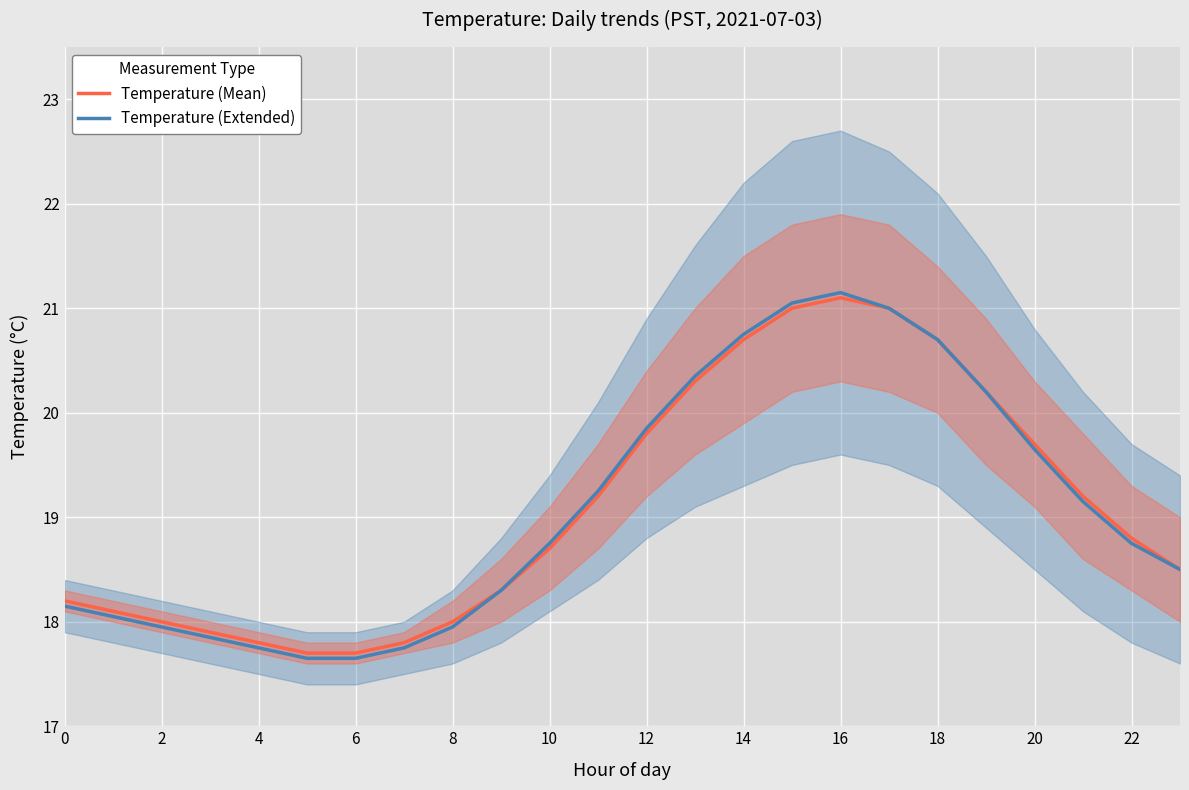

Is it true that Temperature (Extended) equals 4.0 at 12?

False